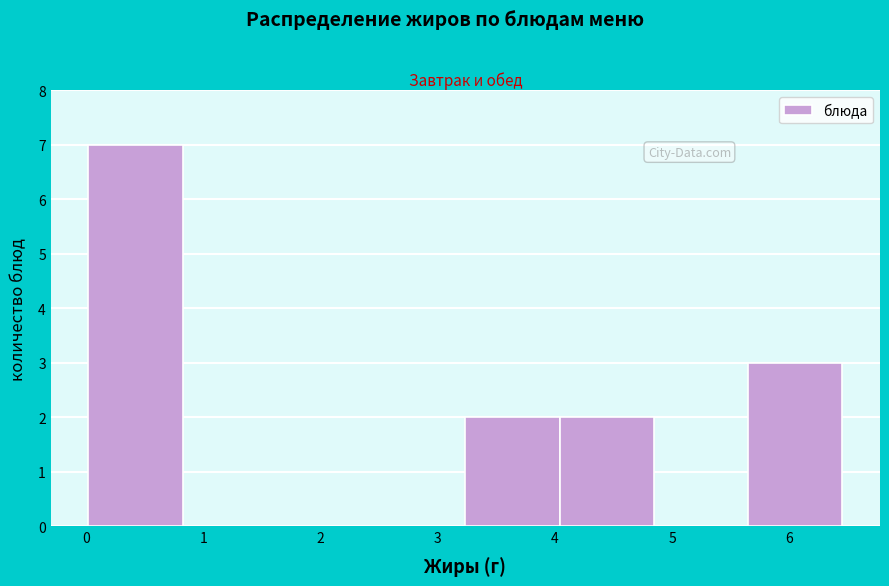

Reading left to right, transcribe this chart: for each bar, give the range it covers on the x-axis and its height. Neither the bar edges nor the heights are printed on the chart, so give them approximately, as read against the axes.

0.0 to 0.8: 7
0.8 to 1.6: 0
1.6 to 2.4: 0
2.4 to 3.2: 0
3.2 to 4.0: 2
4.0 to 4.8: 2
4.8 to 5.6: 0
5.6 to 6.5: 3